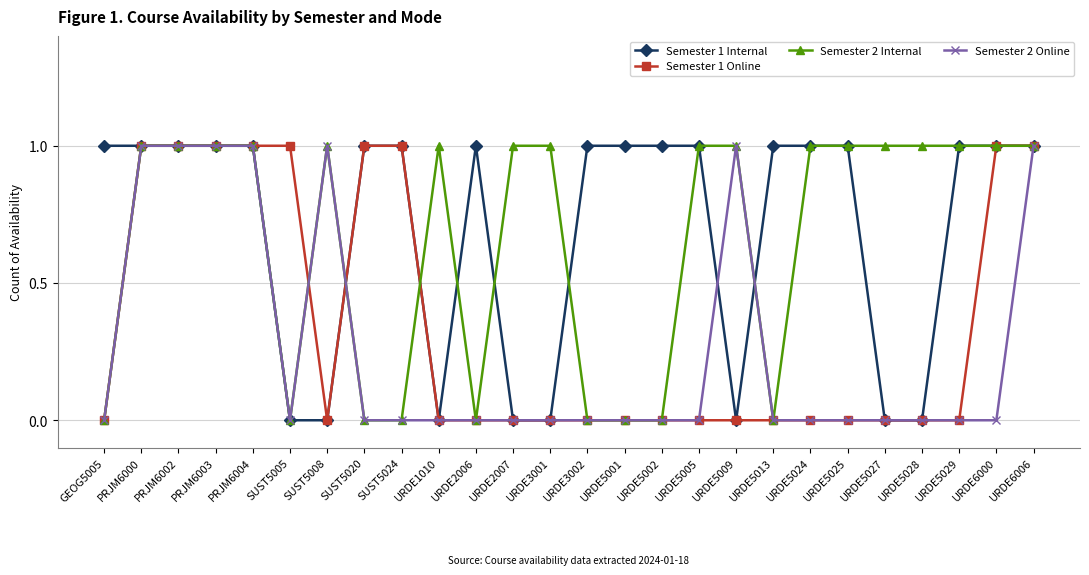

What is the average value of the Semester 2 Internal series?

1